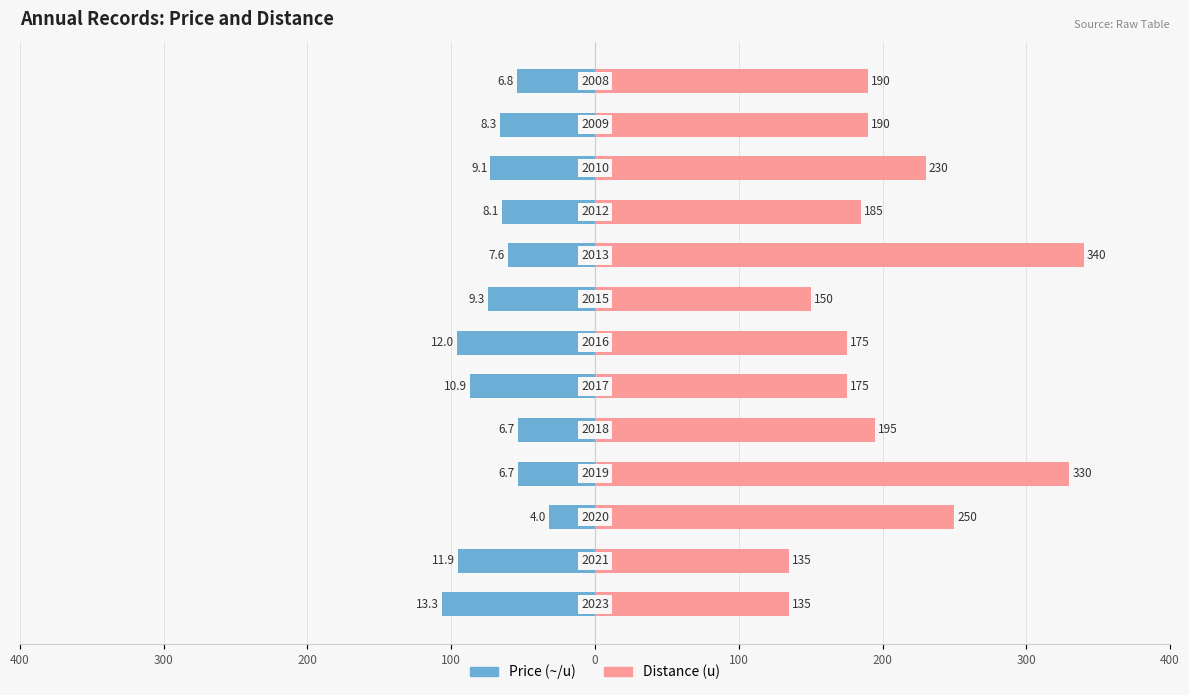

How many bars are there in each group?

2